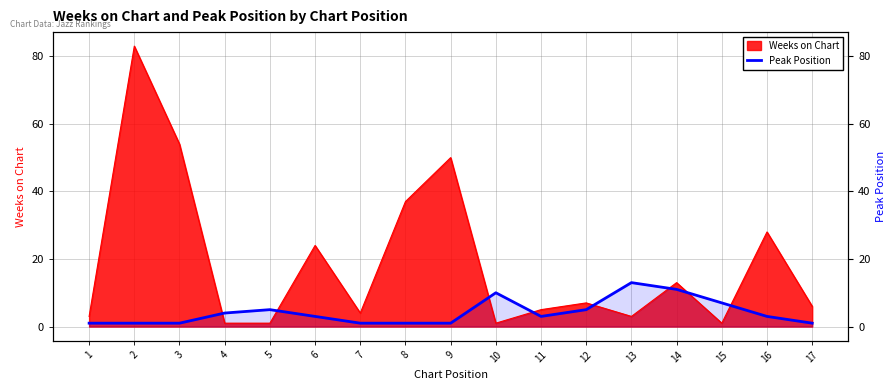

Reading right to left, transcribe all the data shown in this chart.

1	3	7	11	13	5	3	10	1	1	1	3	5	4	1	1	1